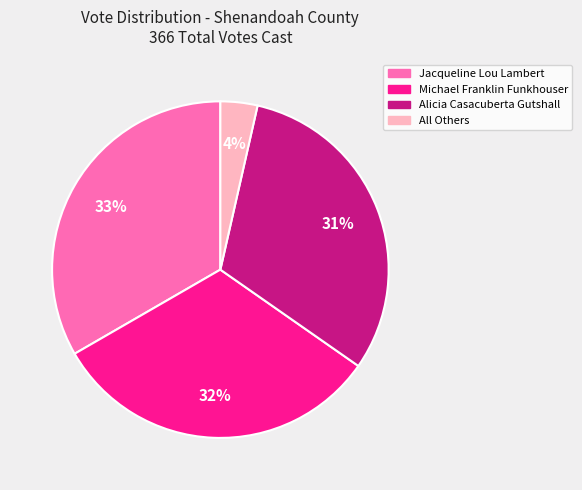

Is there any slice that represents more than half of the pie?

No